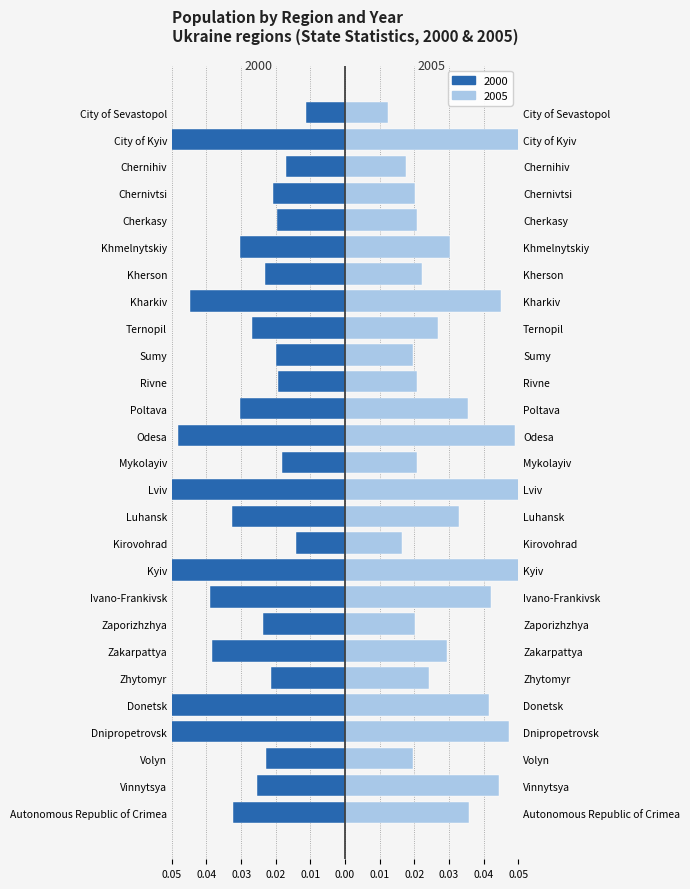

Rank the series by their maximum value, from highest to lowest.

2005, 2000